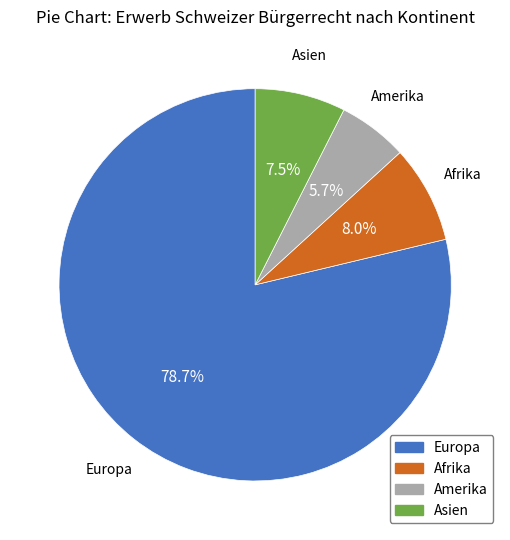

Which category has the biggest portion of the pie?

Europa